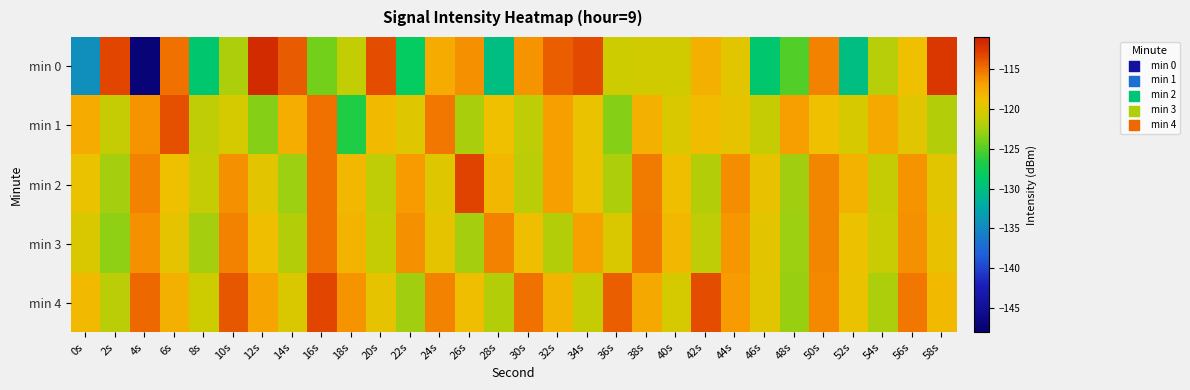

Which series has the largest range (max minus min)?

min 0